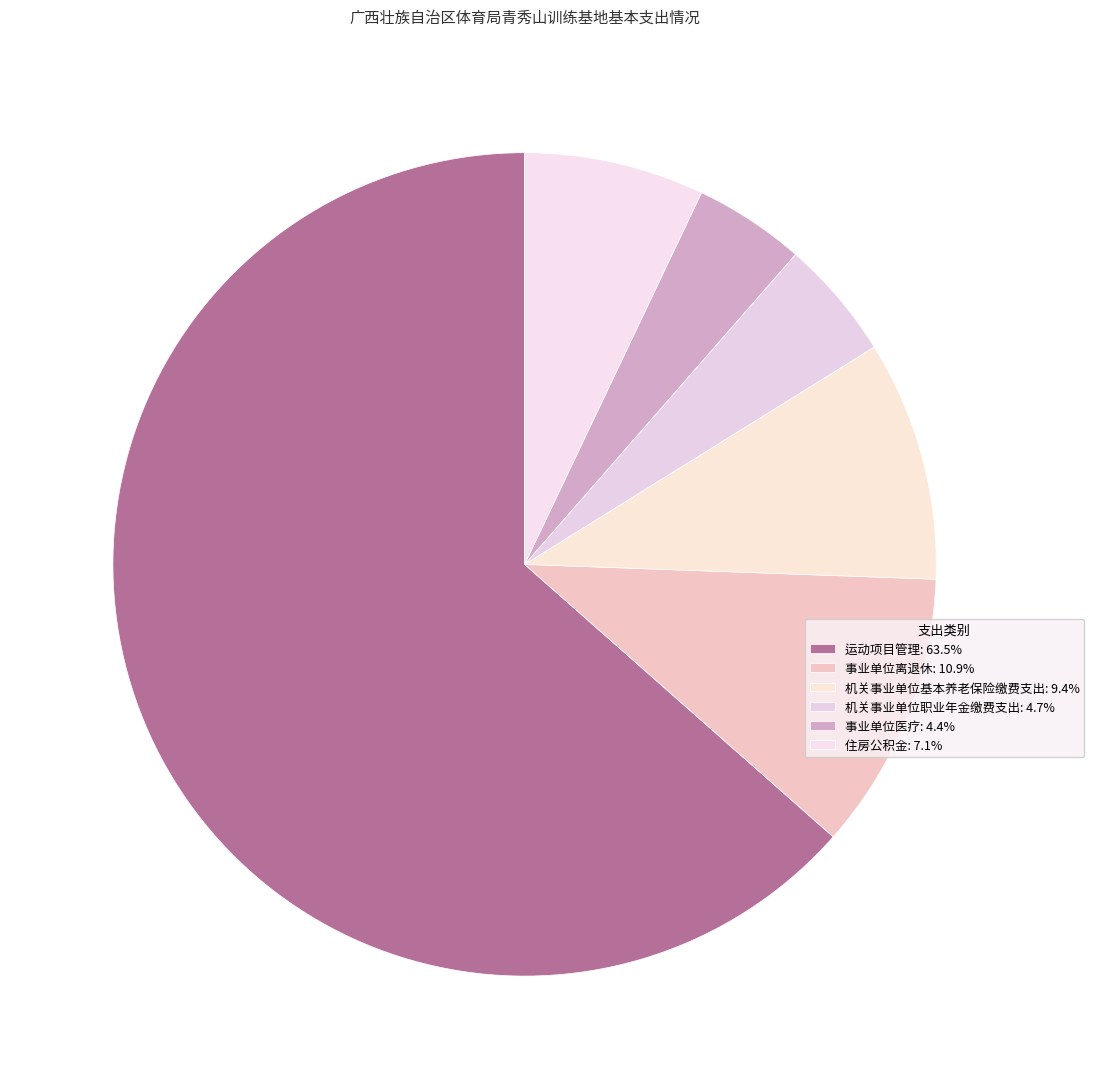

How many segments does this pie chart have?

6